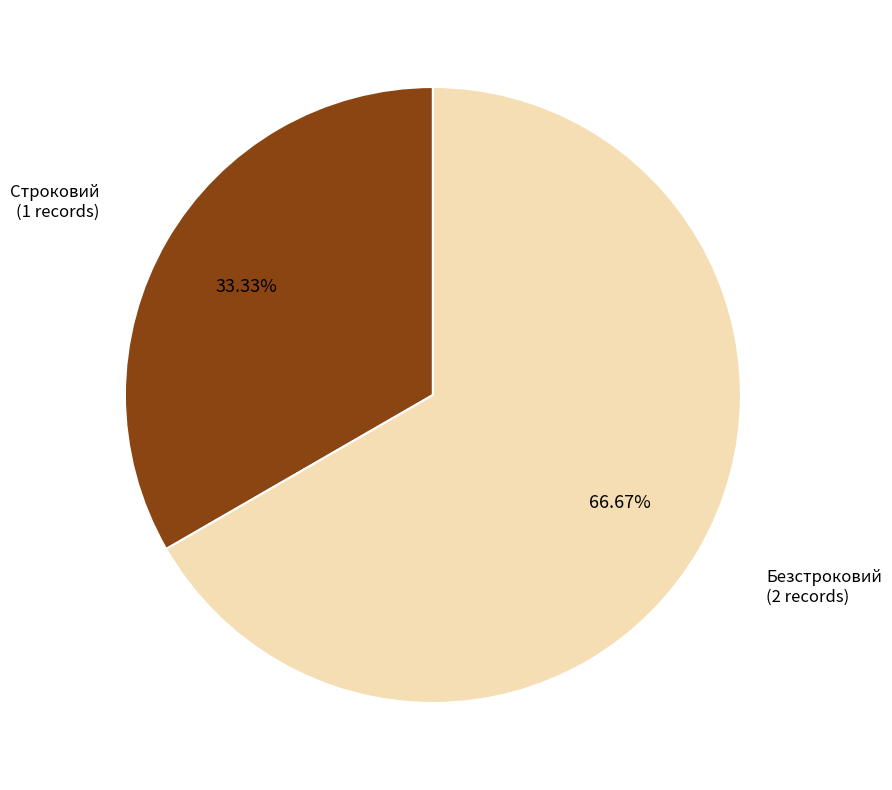

Does any single category account for the majority?

Yes